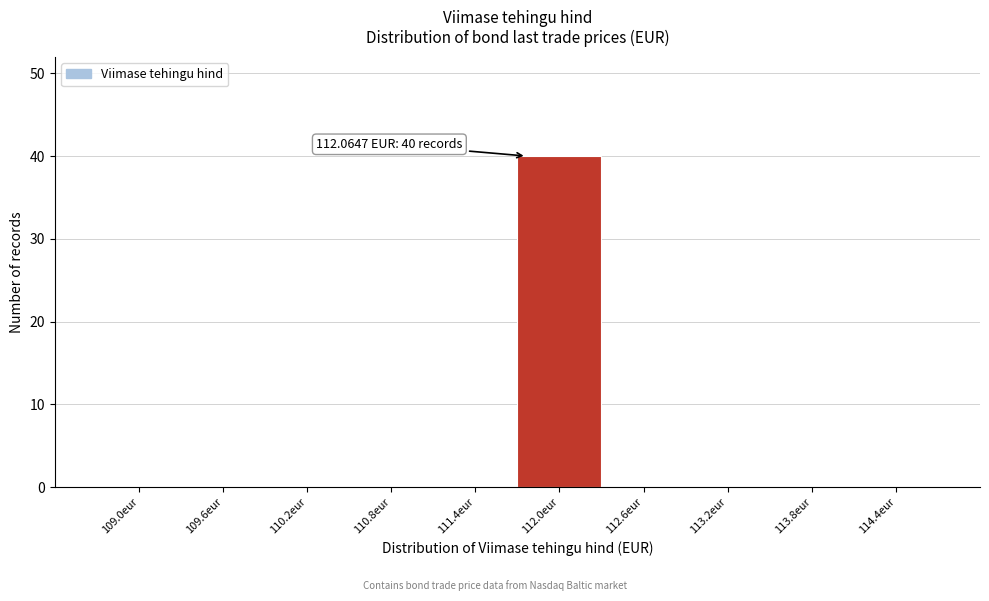

Reading left to right, list all the values displayed in this chart.

109.0eur=0	109.6eur=0	110.2eur=0	110.8eur=0	111.4eur=0	112.0eur=40	112.6eur=0	113.2eur=0	113.8eur=0	114.4eur=0